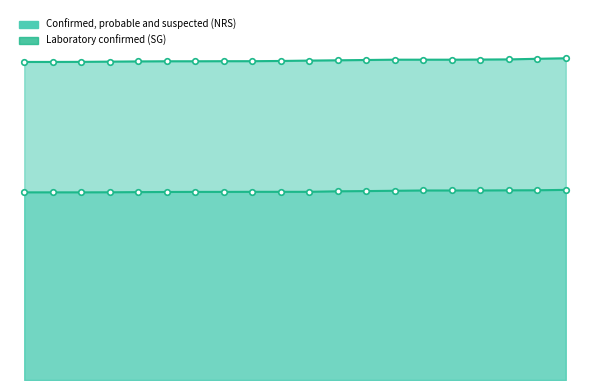

The Confirmed, probable and suspected (NRS) series shows 4256 at 2020-09-26. True or false?

True